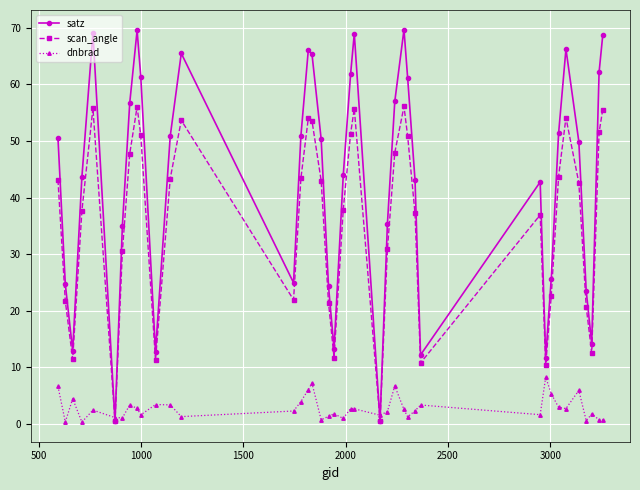

At how many categories does at least one series exceed 19?

32